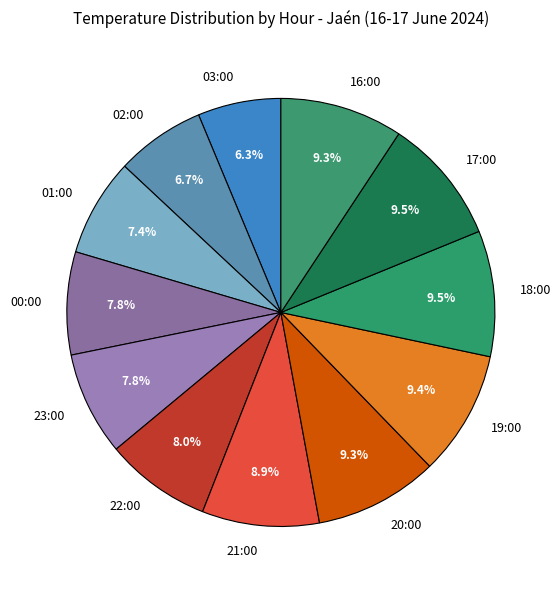

To the nearest percent, what is the difference between the 18:00 and 02:00 slice percentages?

3%